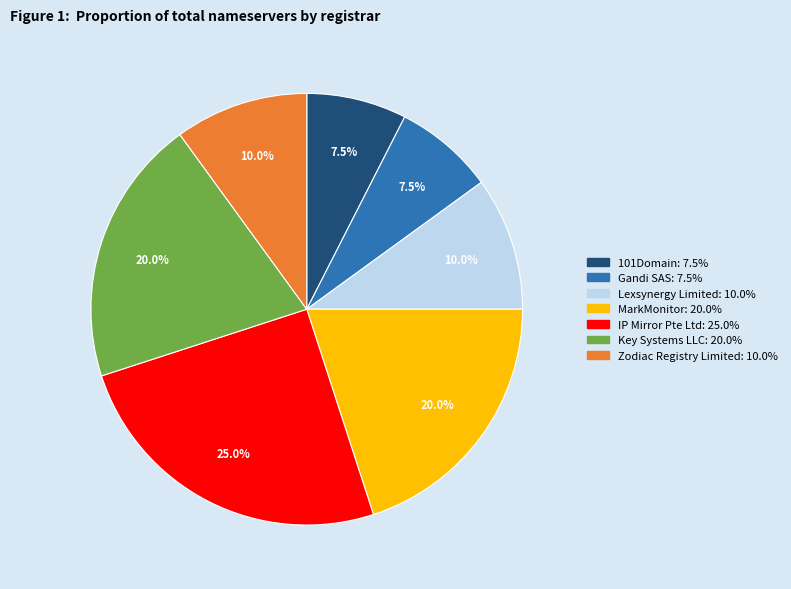

Is 101Domain the majority of the pie?

No